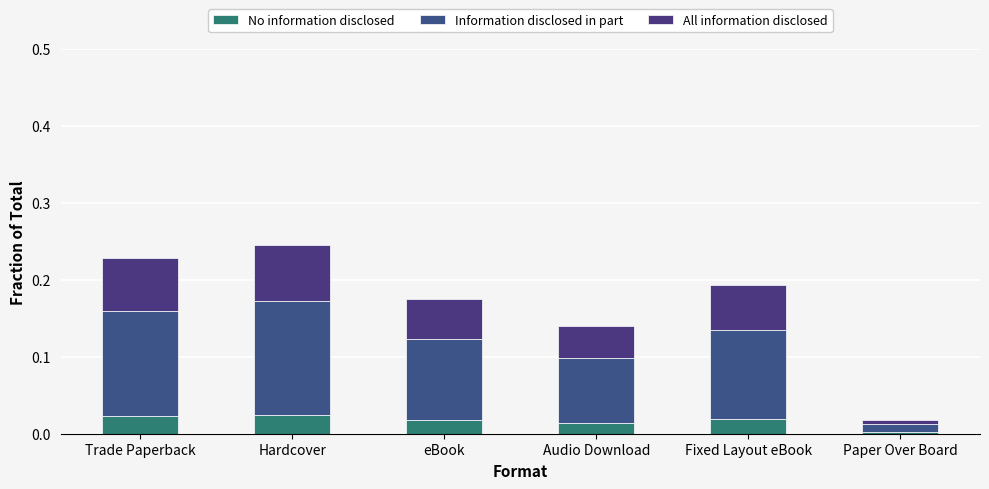

What is the label of the 1st bar from the right?

Paper Over Board